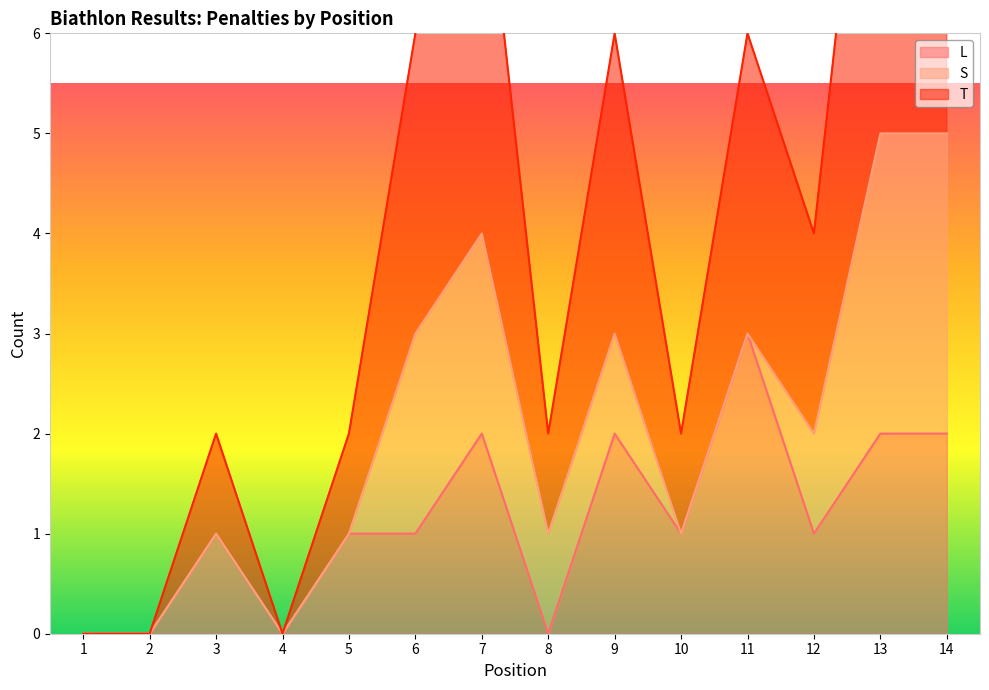

True or false: L and T cross at least once.

False